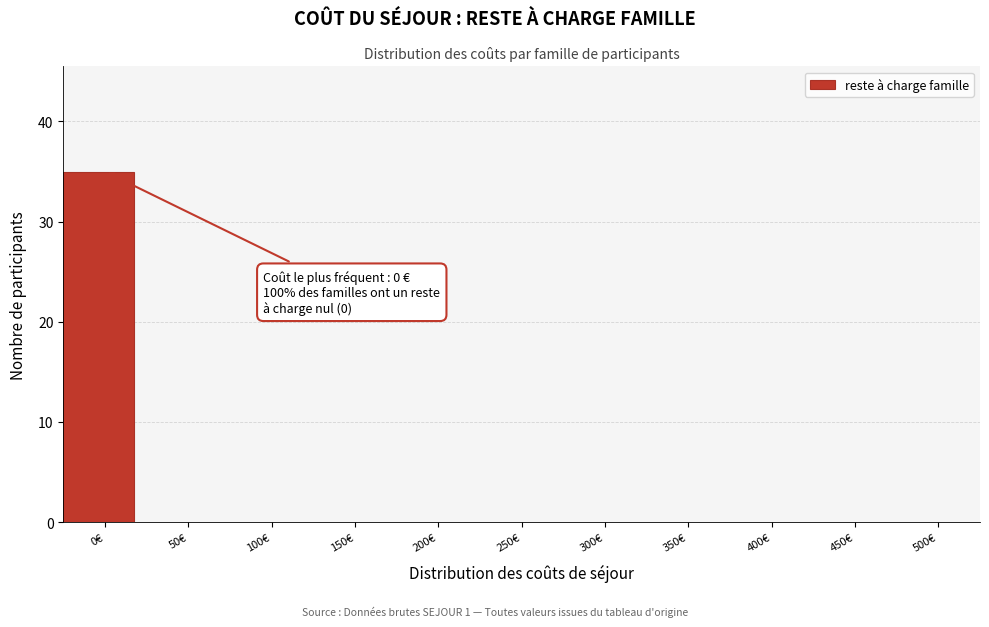

Reading left to right, extract all data points from this chart.

0€=35	50€=0	100€=0	150€=0	200€=0	250€=0	300€=0	350€=0	400€=0	450€=0	500€=0